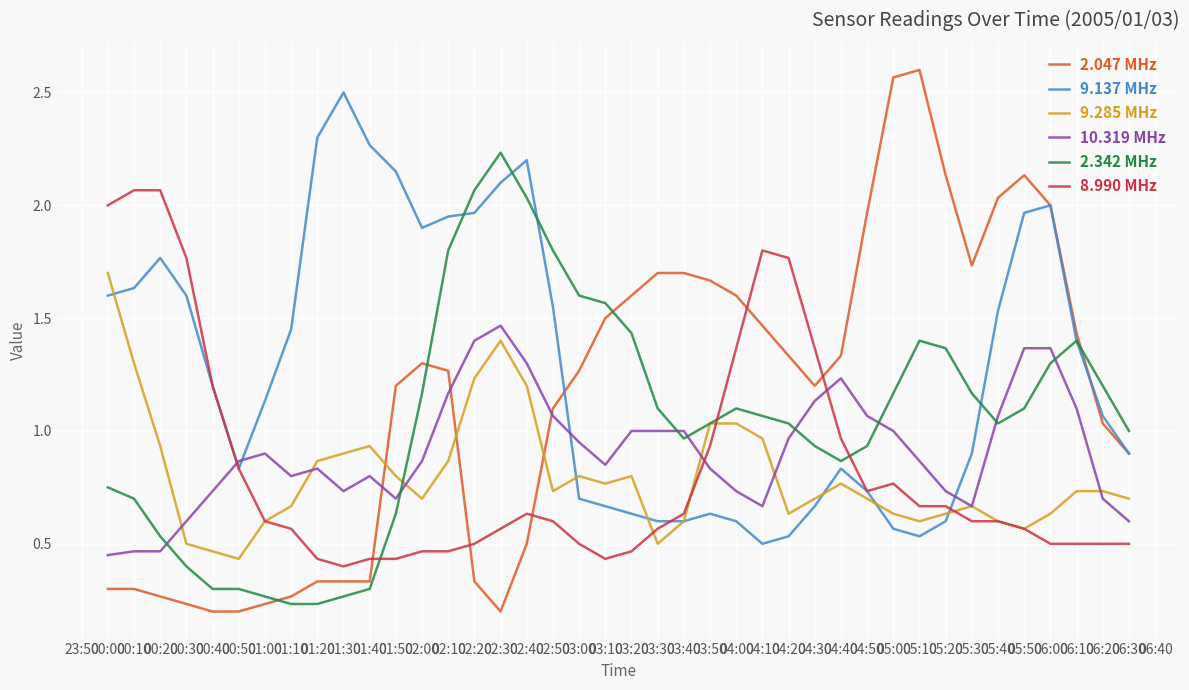

The value of 2.342 MHz at 01:50 is 0.2. True or false?

False